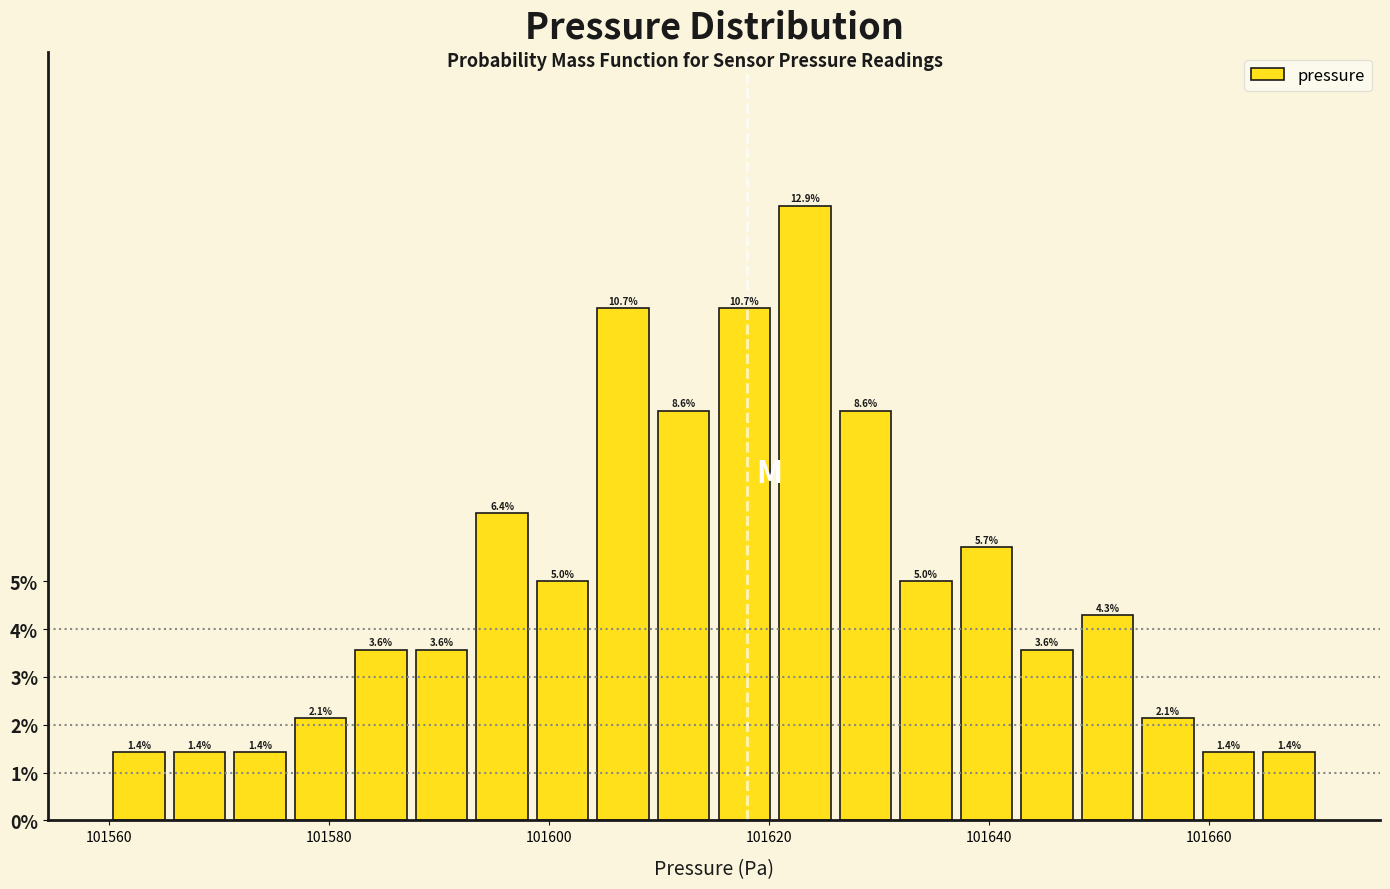

Read against the x-axis, roughly where is the centre of the tallest bar?

101624